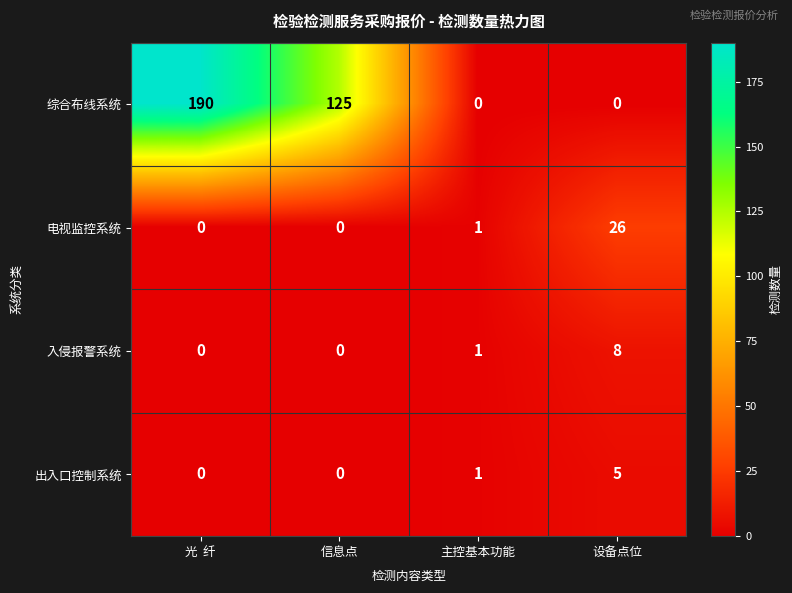

What is the difference between the maximum and minimum values in the 综合布线系统 series?

190